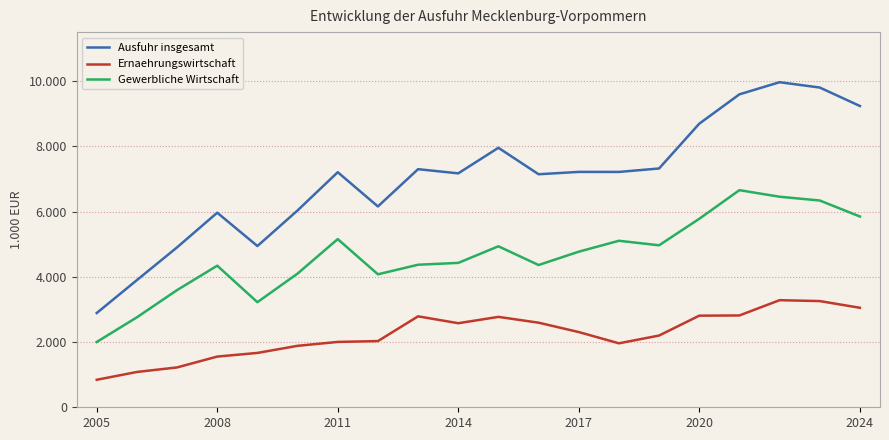

What is the maximum value shown in the chart?

9964373